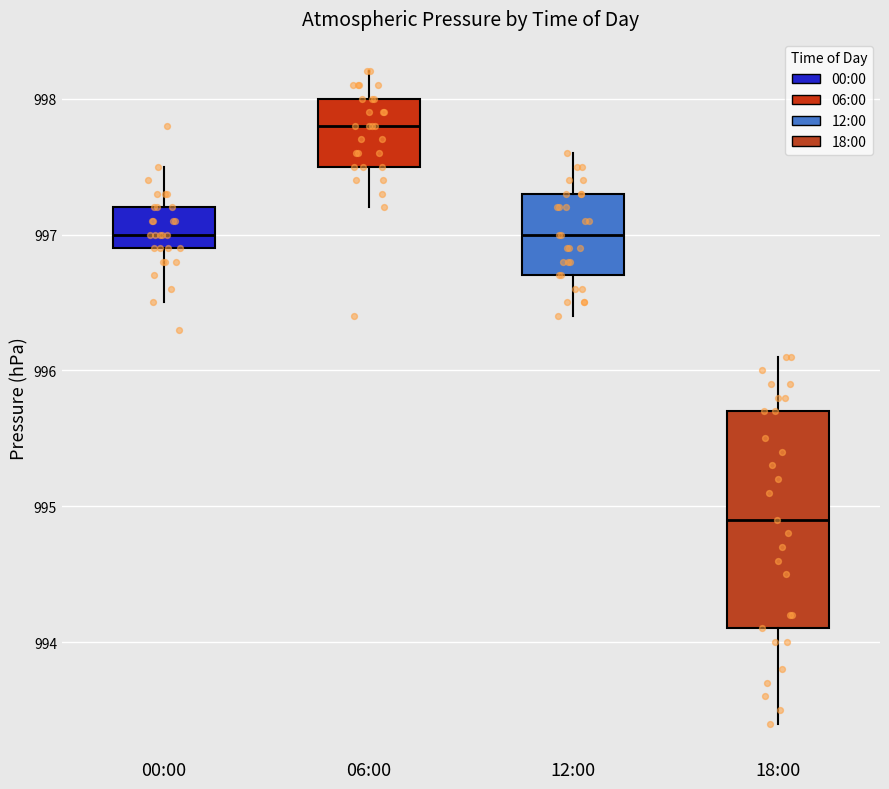

Which box has the highest median line?

06:00